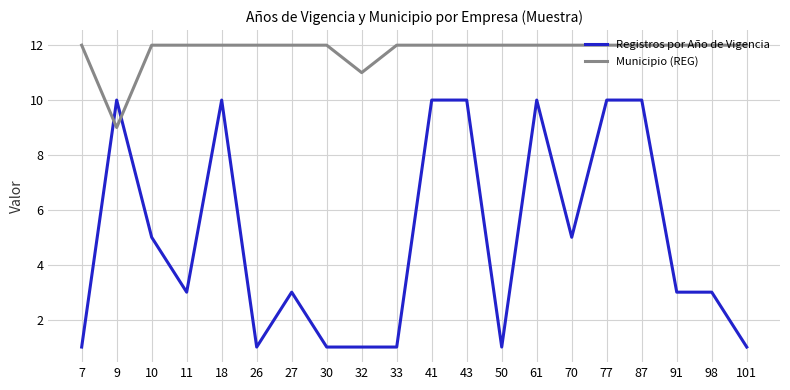

How many intersections are there between Registros por Año de Vigencia and Municipio (REG)?

2